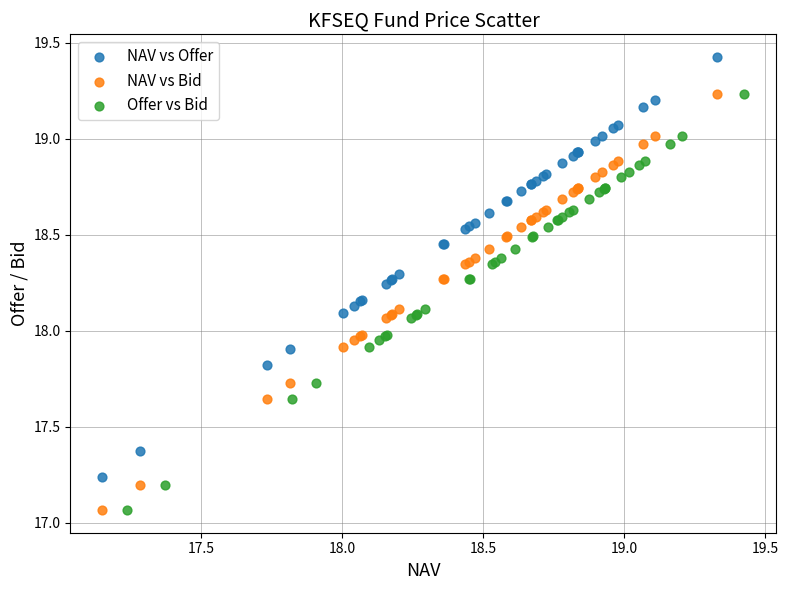

What are all the series names shown in the legend?

NAV vs Offer, NAV vs Bid, Offer vs Bid